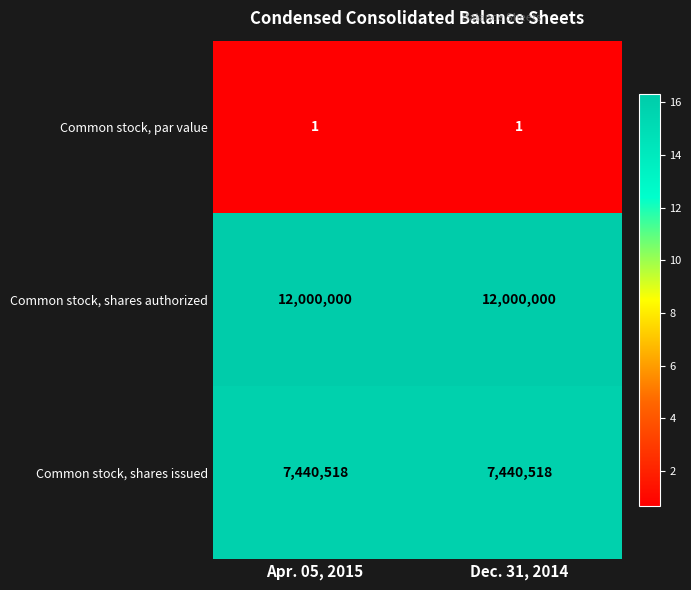

Is it true that Common stock, par value equals 1 at Apr. 05, 2015?

True